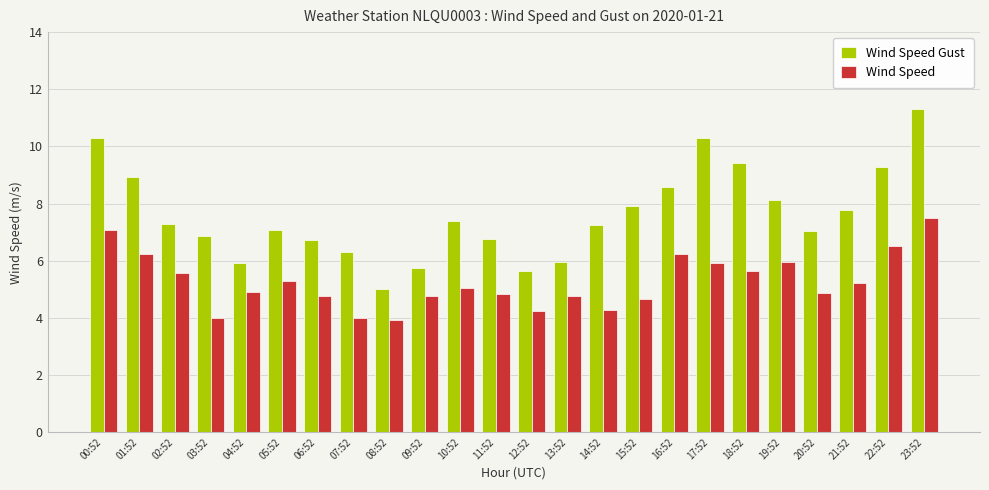

True or false: Wind Speed Gust has a value of 9.3 at 22:52.

True